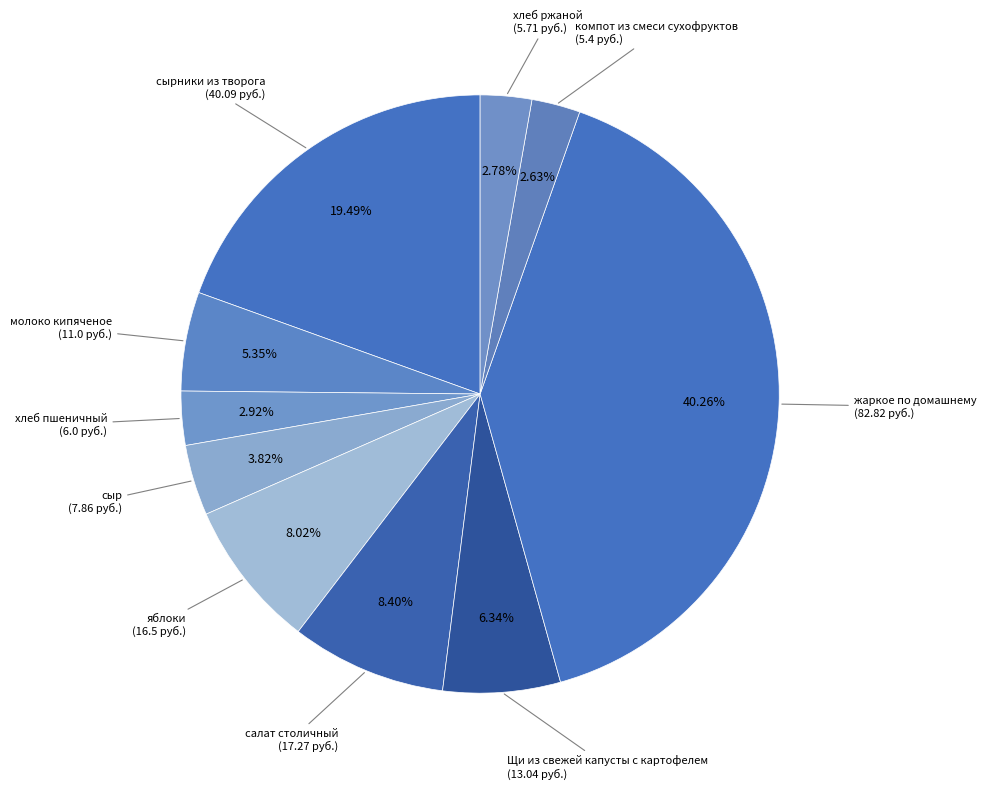

True or false: молоко кипяченое accounts for 1% of the total.

False